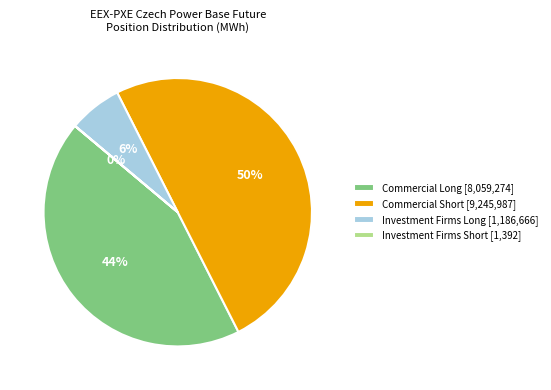

Is it true that Commercial Short [9,245,987] is 50% of the pie?

True